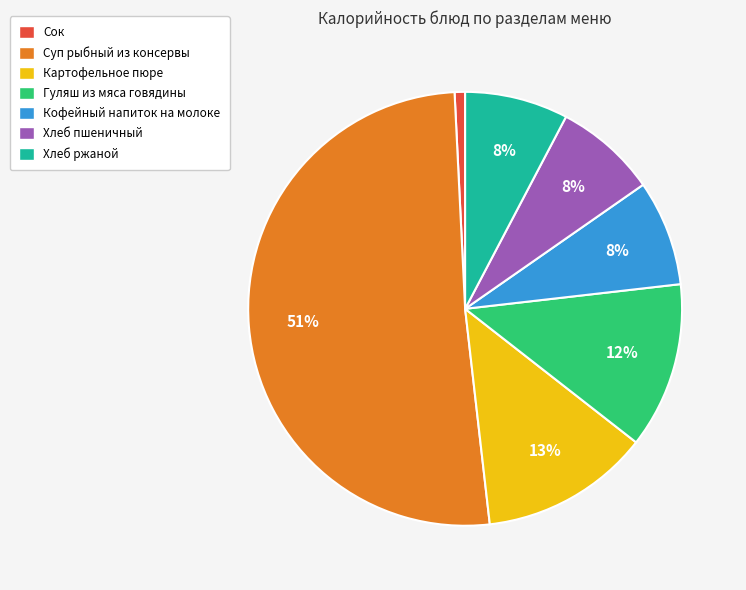

What percentage is the Кофейный напиток на молоке slice, to the nearest percent?

8%